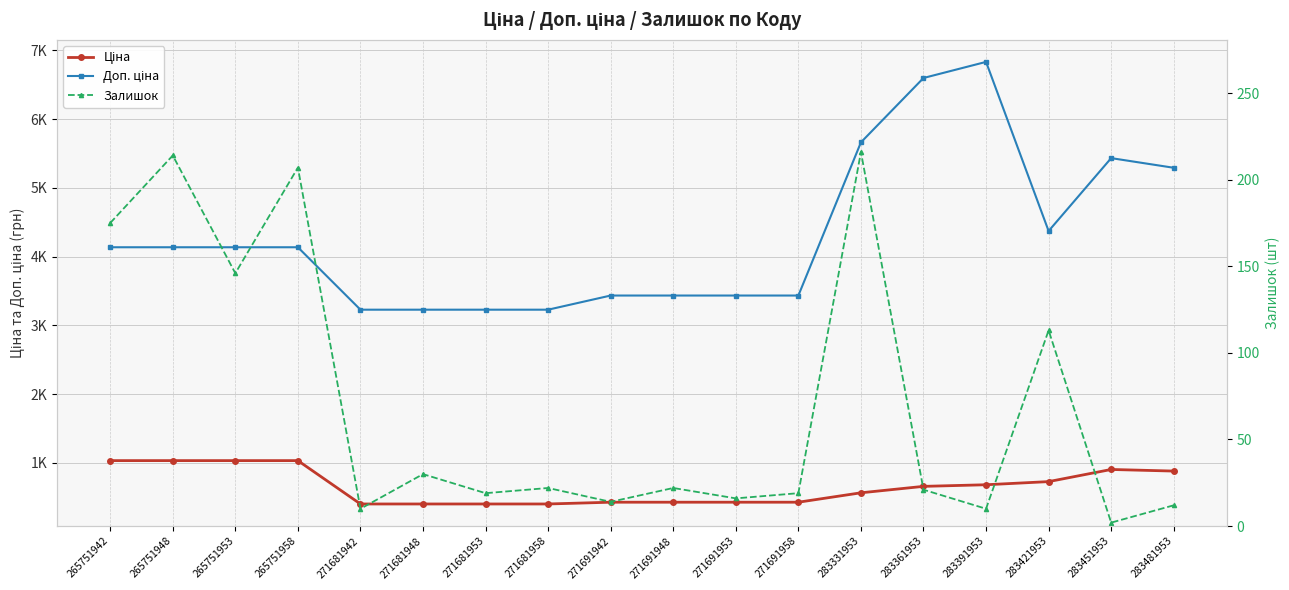

At which category does Ціна reach its first local peak?

283451953